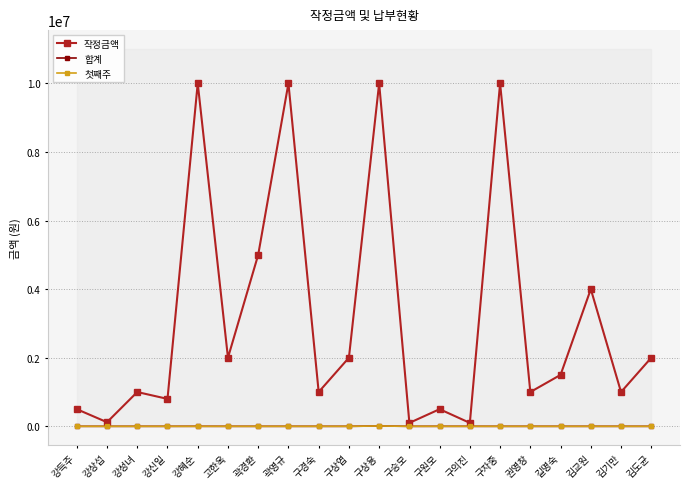

How many series are shown in this chart?

3